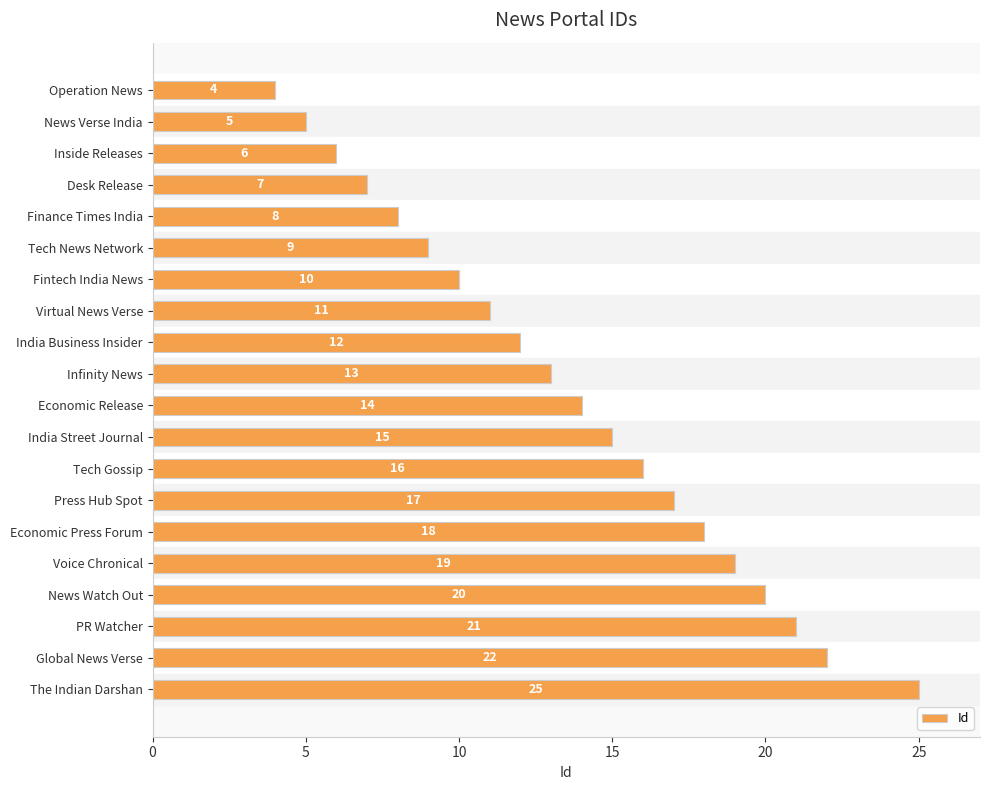

Where is the data nearest to the value 14?

Economic Release